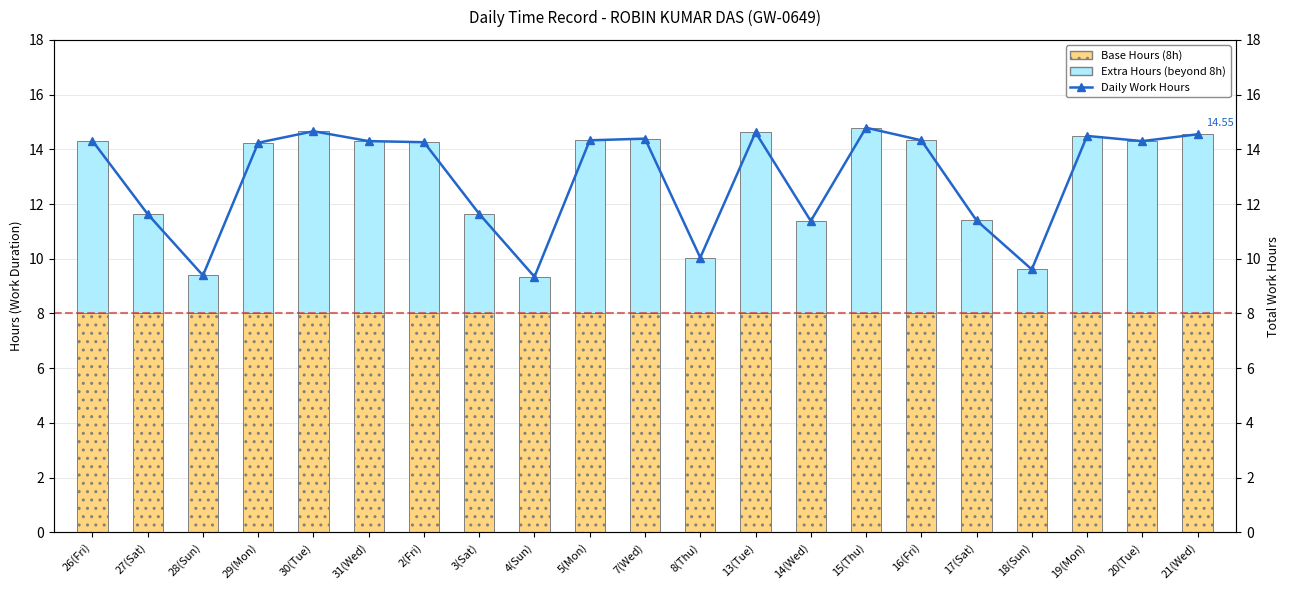

What is the value of the Extra Hours (beyond 8h) bar at the 14th from the left?

3.4